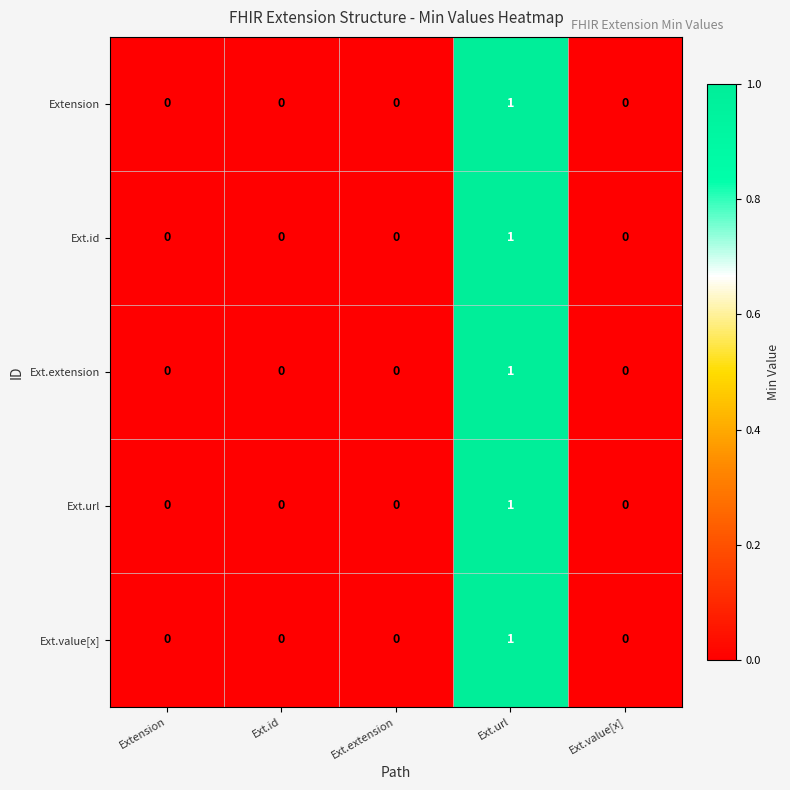

How many Ext.url values are between 0 and 1?

5